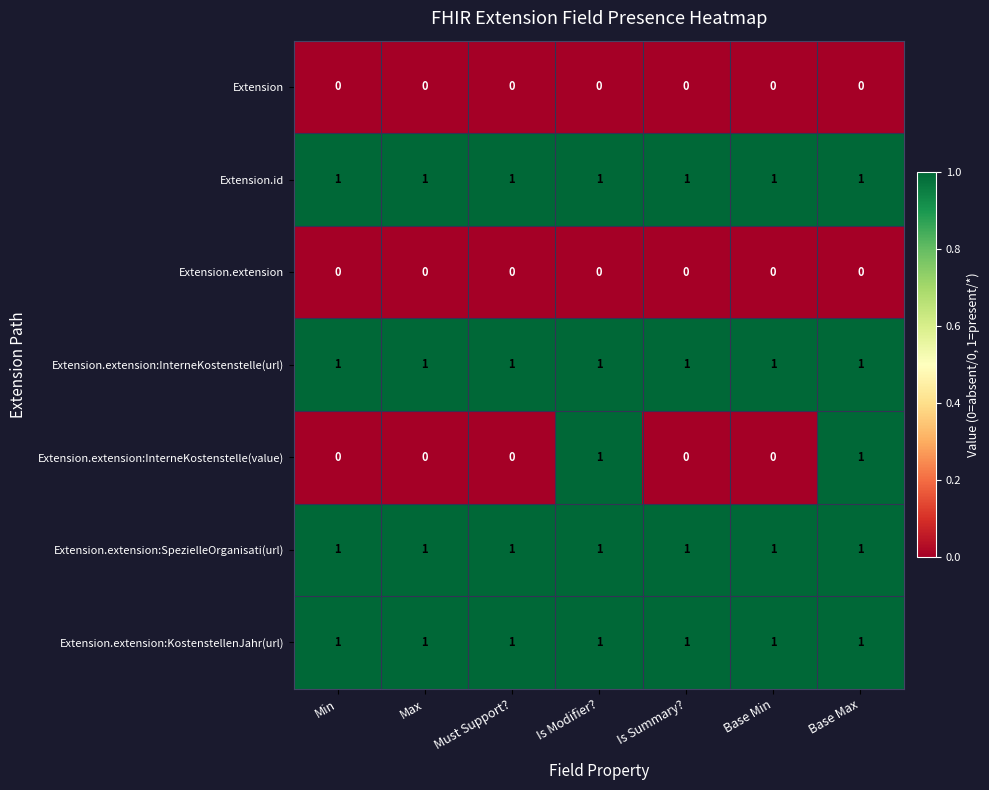

Which series has the largest range (max minus min)?

Extension.extension:InterneKostenstelle(value)